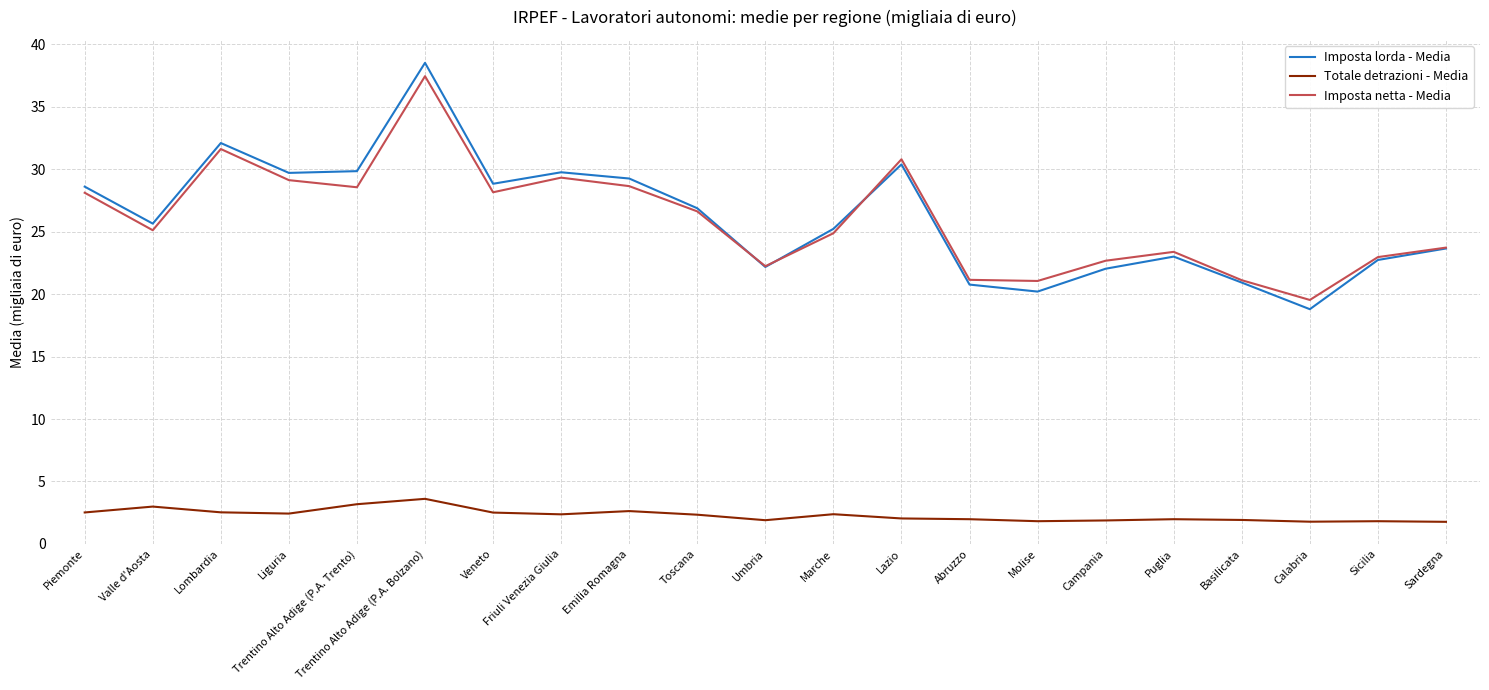

What are all the series names shown in the legend?

Imposta lorda - Media, Totale detrazioni - Media, Imposta netta - Media